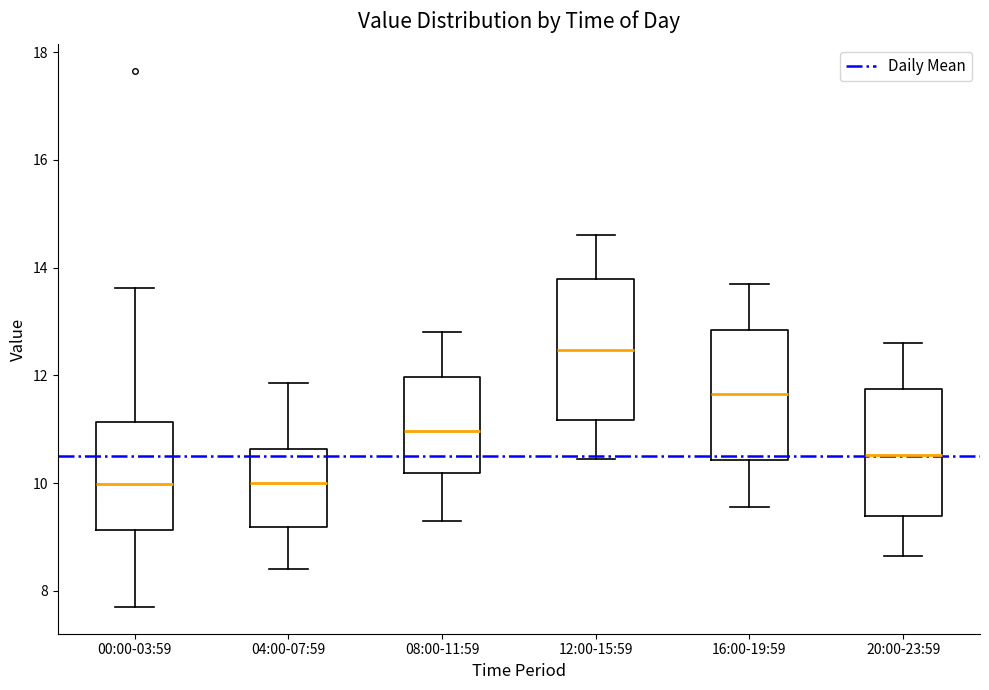

Where is the lower edge of the box for 08:00-11:59 on the y-axis? The values are not printed on the chart, so give them approximately, as read against the axis.

10.2